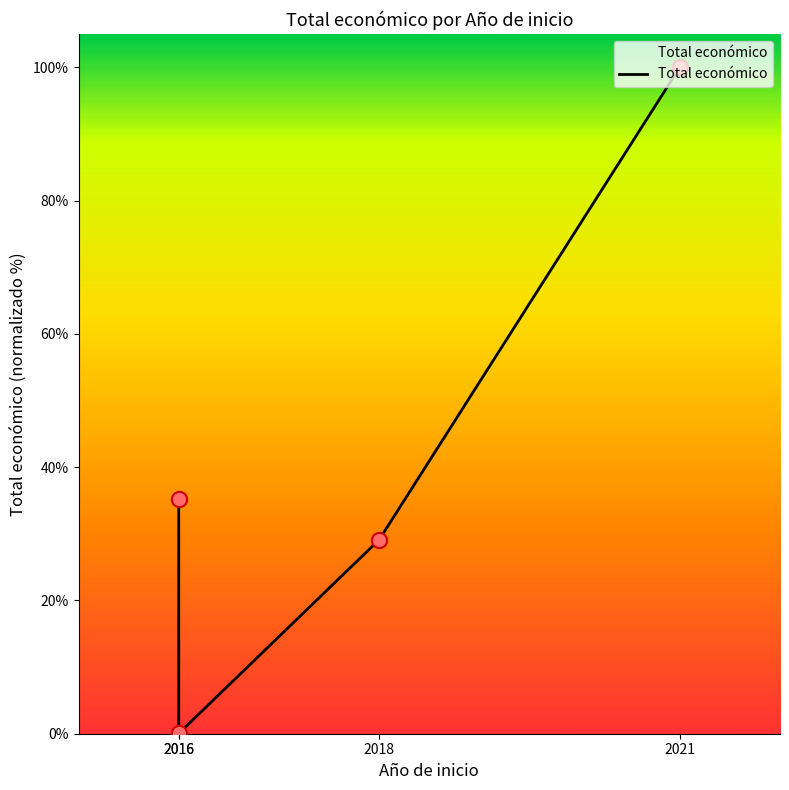

Which has a higher value, 2016 or 2016?

2016